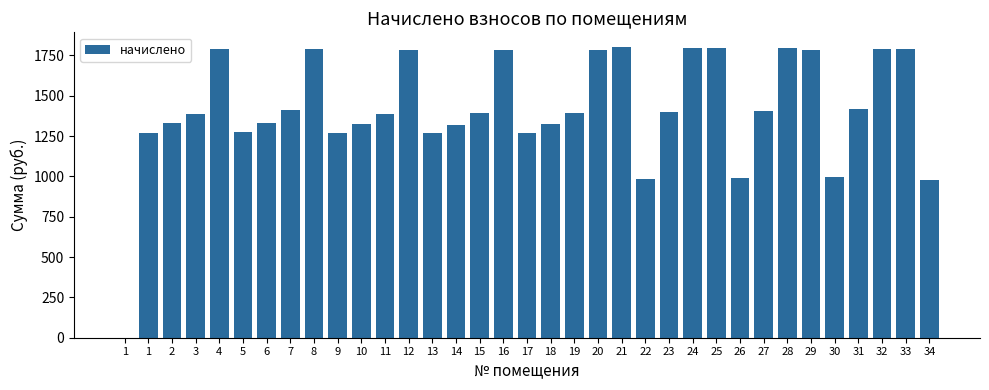

Reading left to right, what are all the values shown in this chart?

1=0.0	1=1268.8	2=1329.2	3=1389.7	4=1787.2	5=1275.2	6=1332.4	7=1408.7	8=1790.3	9=1268.8	10=1326.1	11=1389.7	12=1784.0	13=1268.8	14=1319.7	15=1392.8	16=1784.0	17=1272.0	18=1326.1	19=1392.8	20=1780.8	21=1803.1	22=985.8	23=1402.4	24=1793.5	25=1793.5	26=992.2	27=1405.6	28=1793.5	29=1780.8	30=998.5	31=1418.3	32=1790.3	33=1790.3	34=976.3